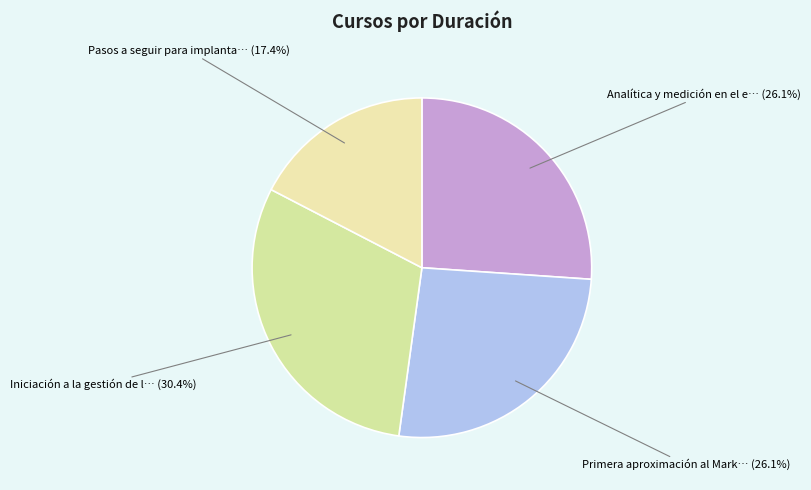

Which slice is the largest?

Iniciación a la gestión de la I+D+i